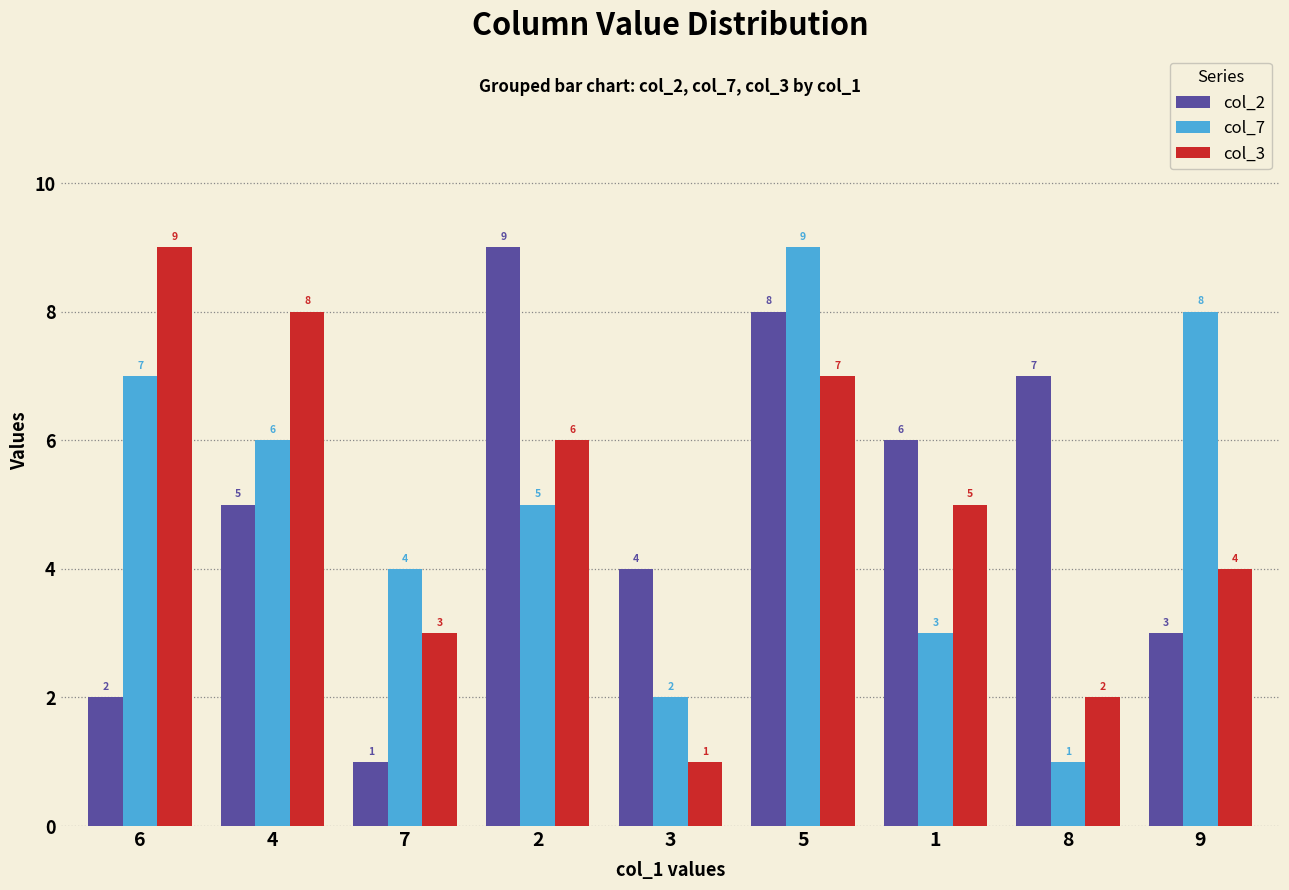

How many distinct data groups are displayed?

3